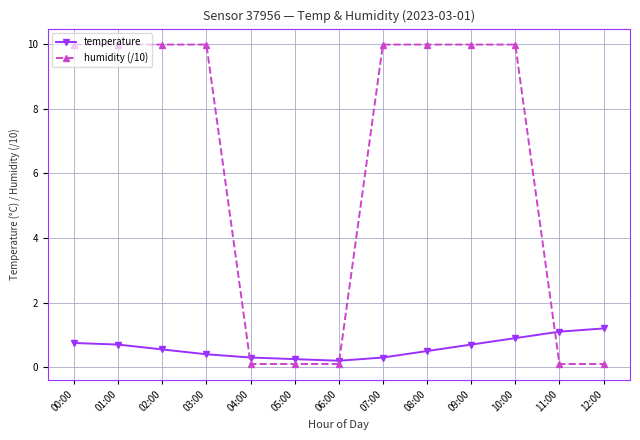

What is the label of the 6th point from the right?

07:00